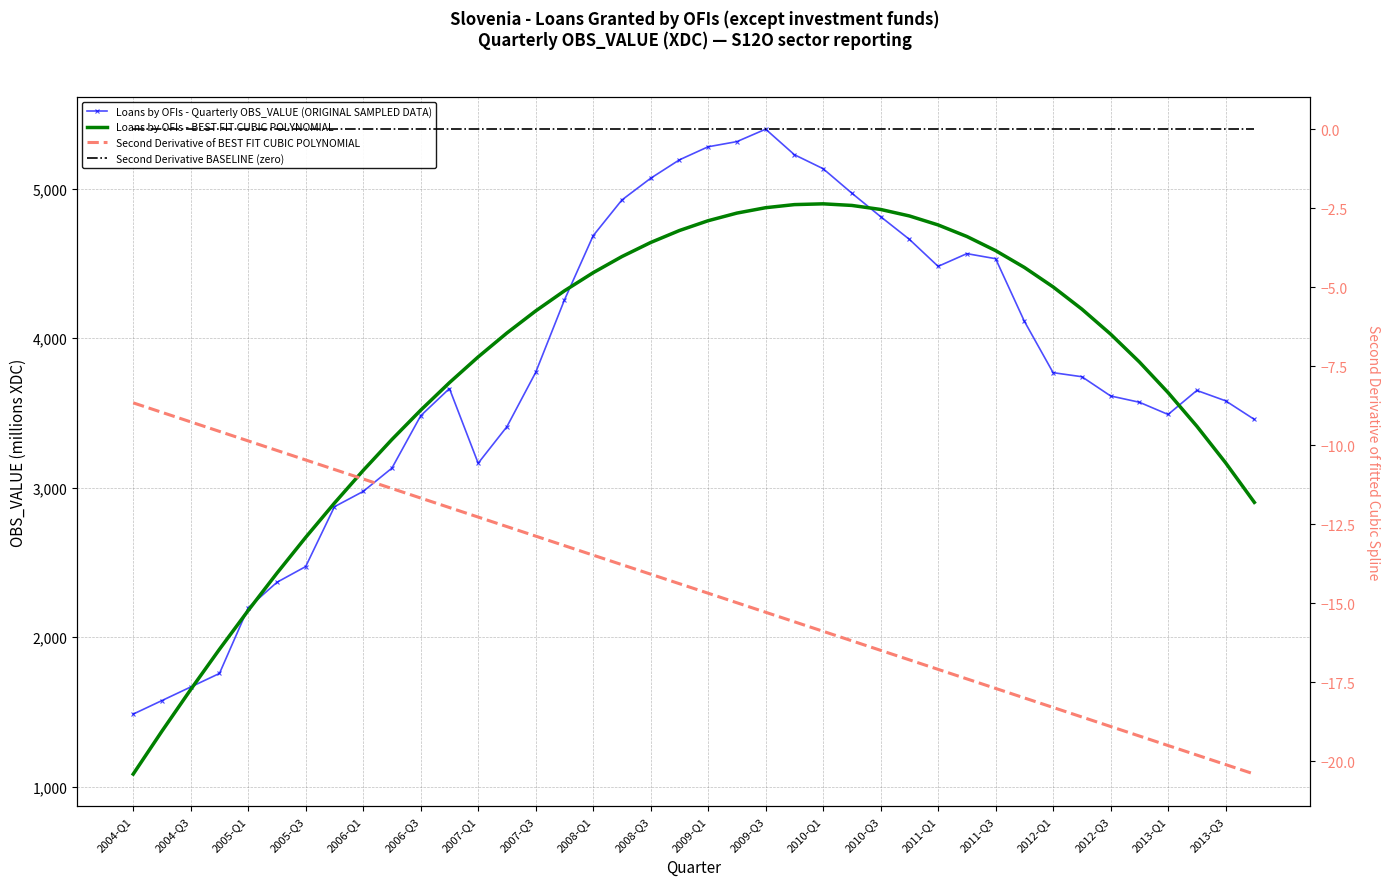

At how many categories does at least one series exceed 4907?

9